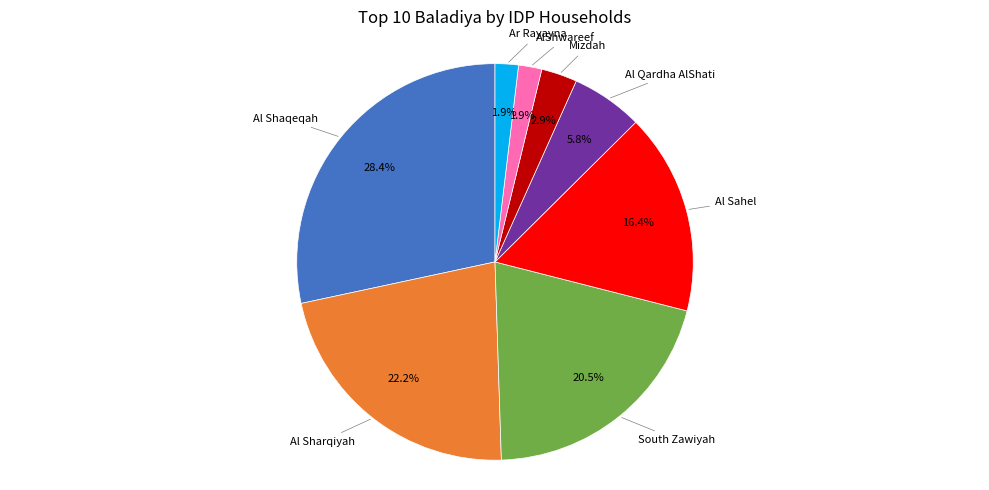

Does any single category account for the majority?

No